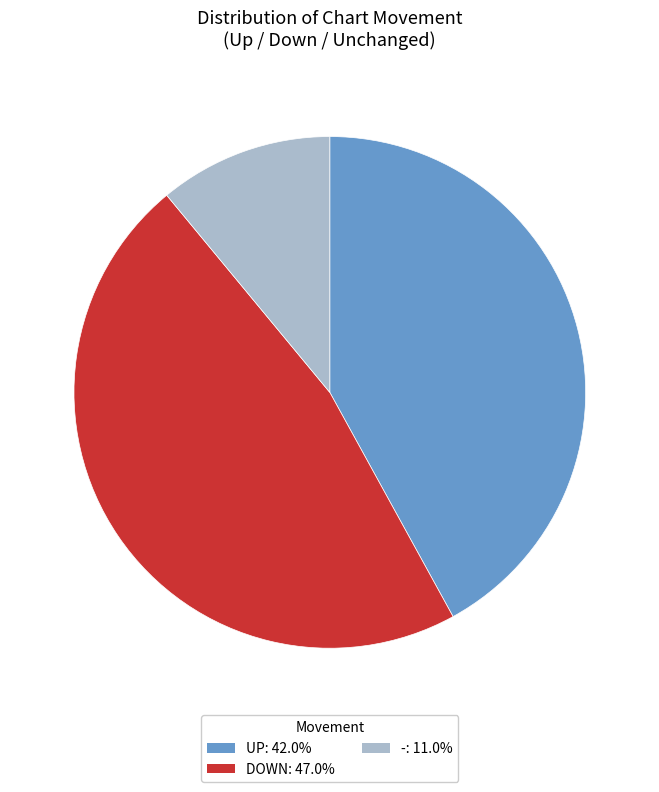

Is the sum of UP: 42.0% and -: 11.0% greater than half?

Yes